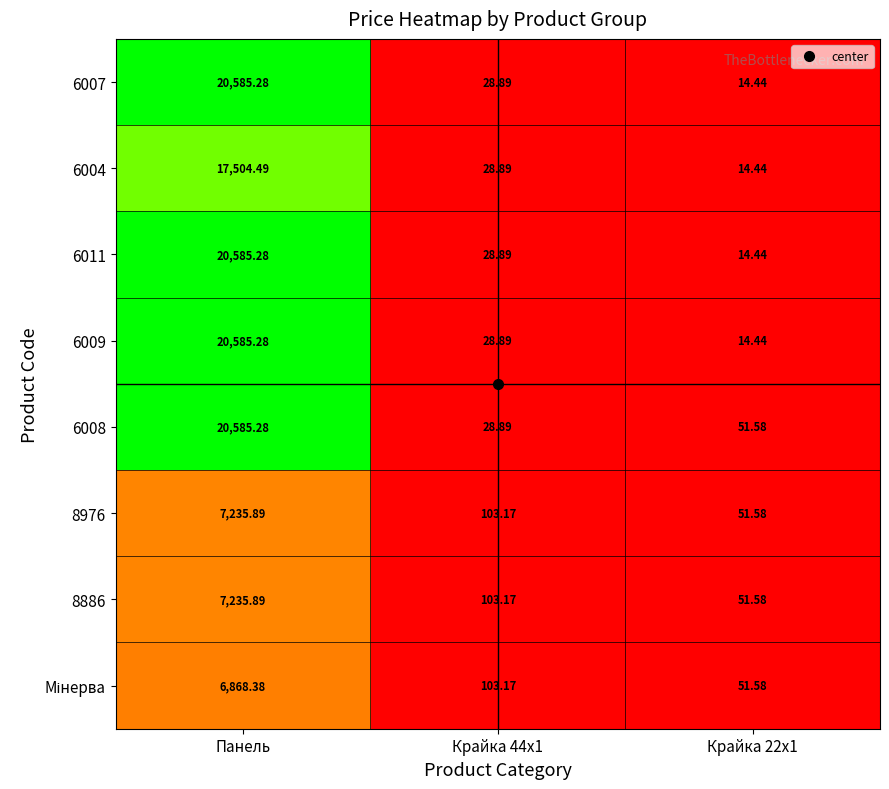

At which category is the sum across all series the highest?

Панель